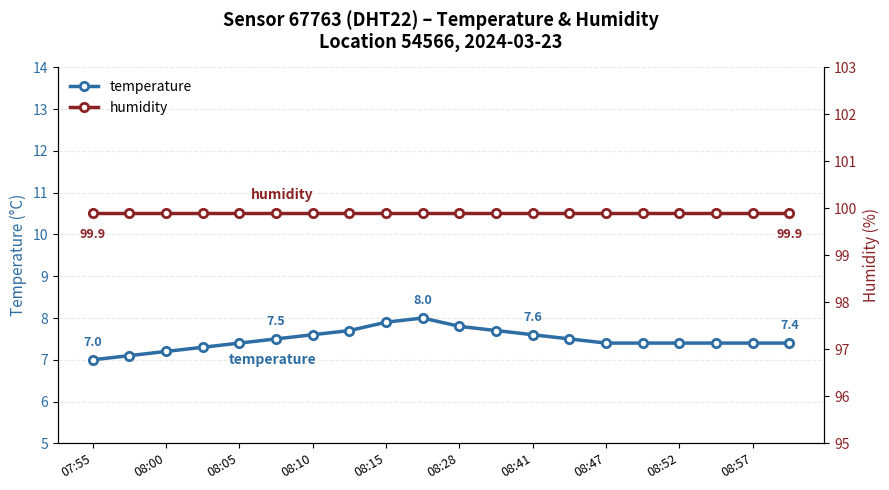

What is the sum of all humidity values?

1998.0